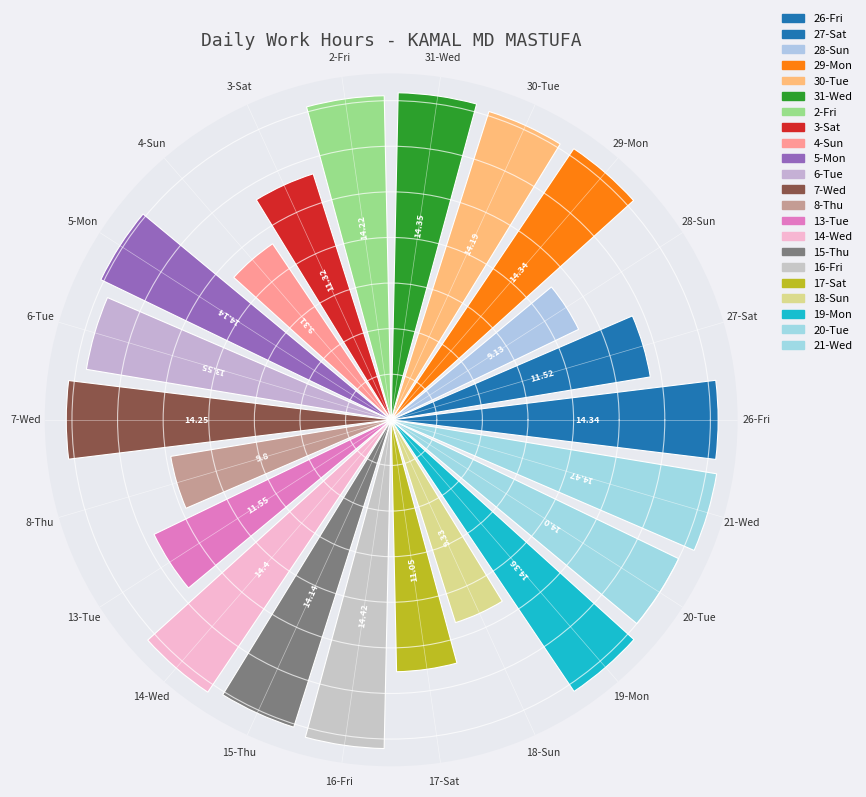

Between 29-Mon and 7-Wed, which is larger?

29-Mon